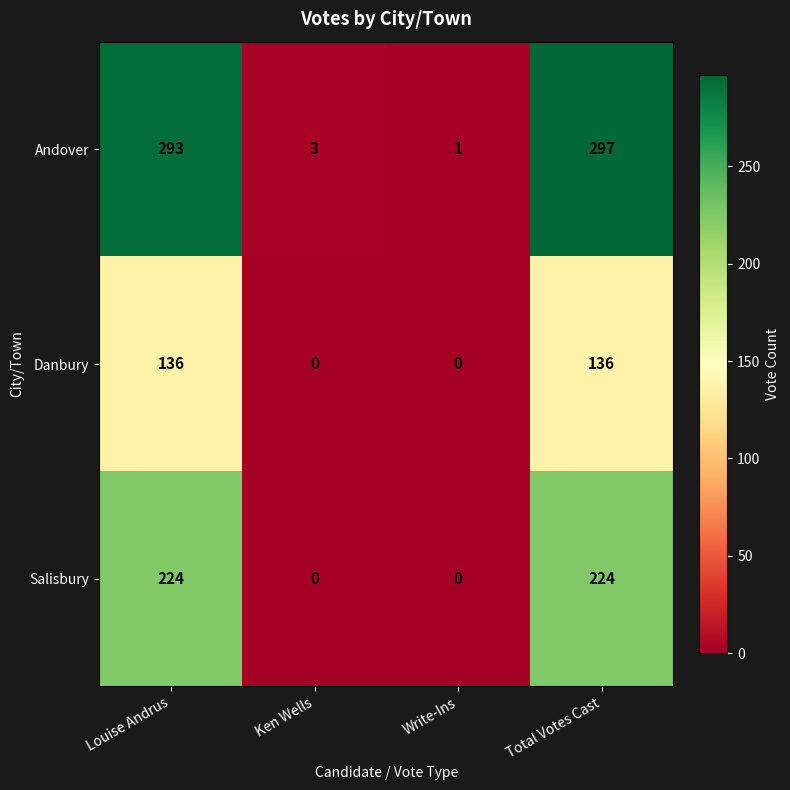

Which series has the largest total across all categories?

Andover